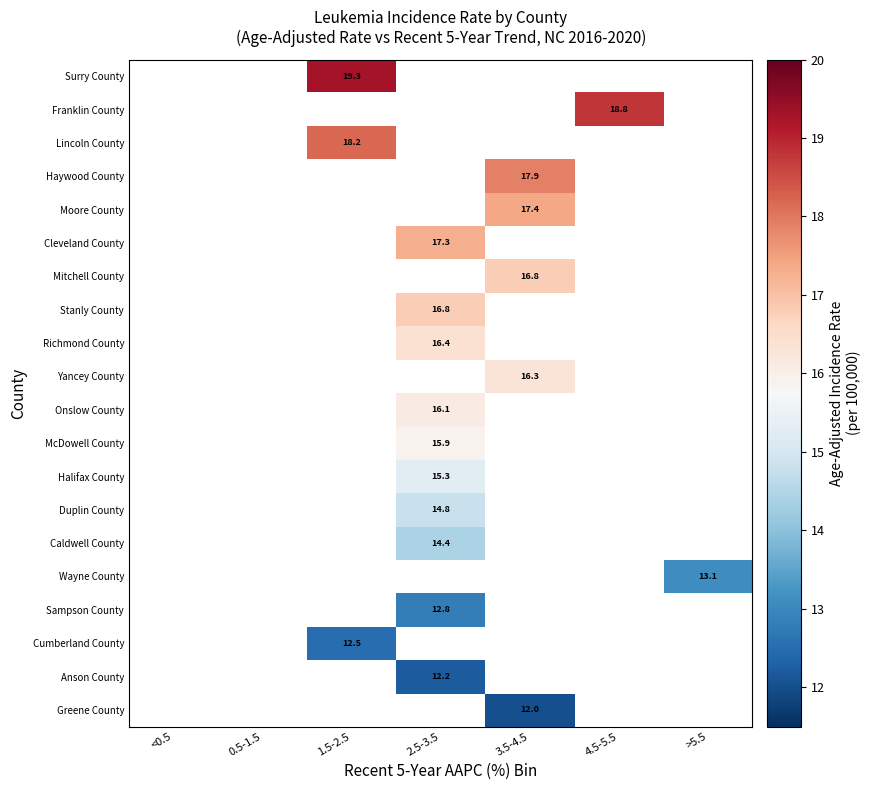

At which category does the chart reach its peak across all series?

1.5-2.5